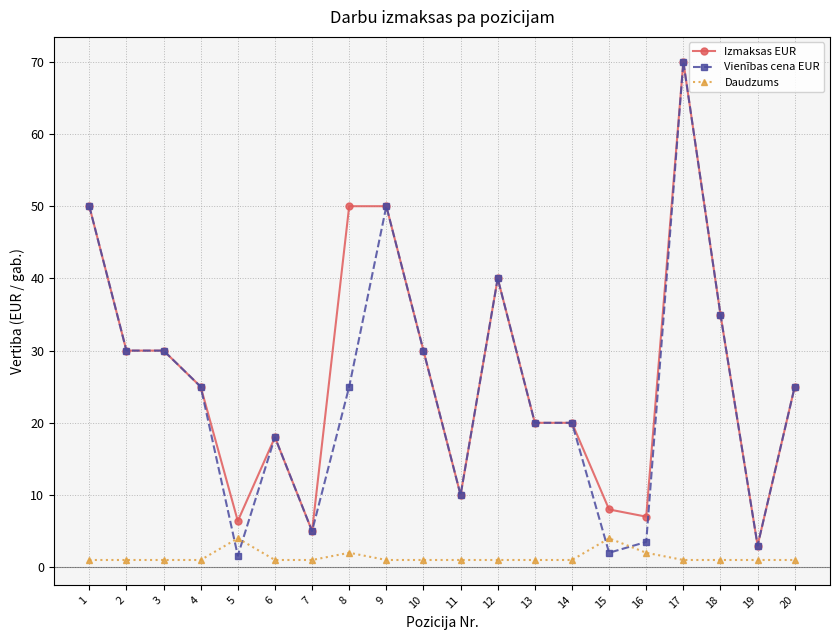

Between 8 and 20, which series saw the biggest shift?

Izmaksas EUR